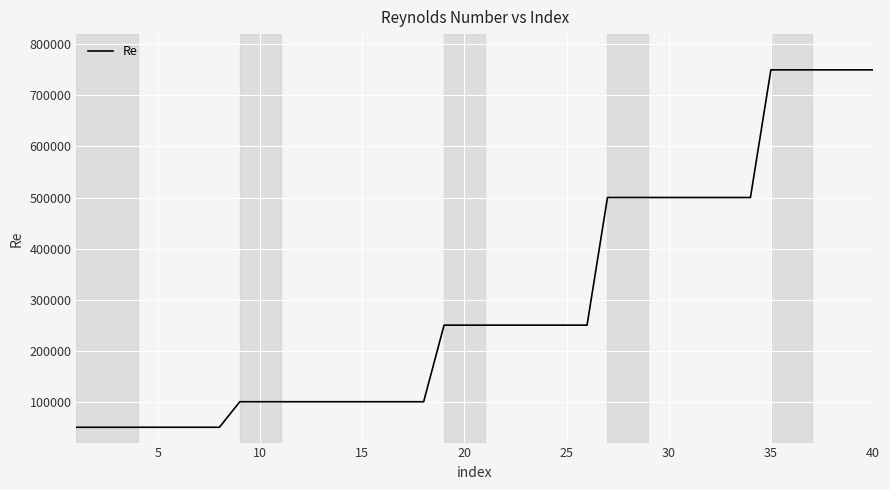

What is the smallest value displayed?

50000